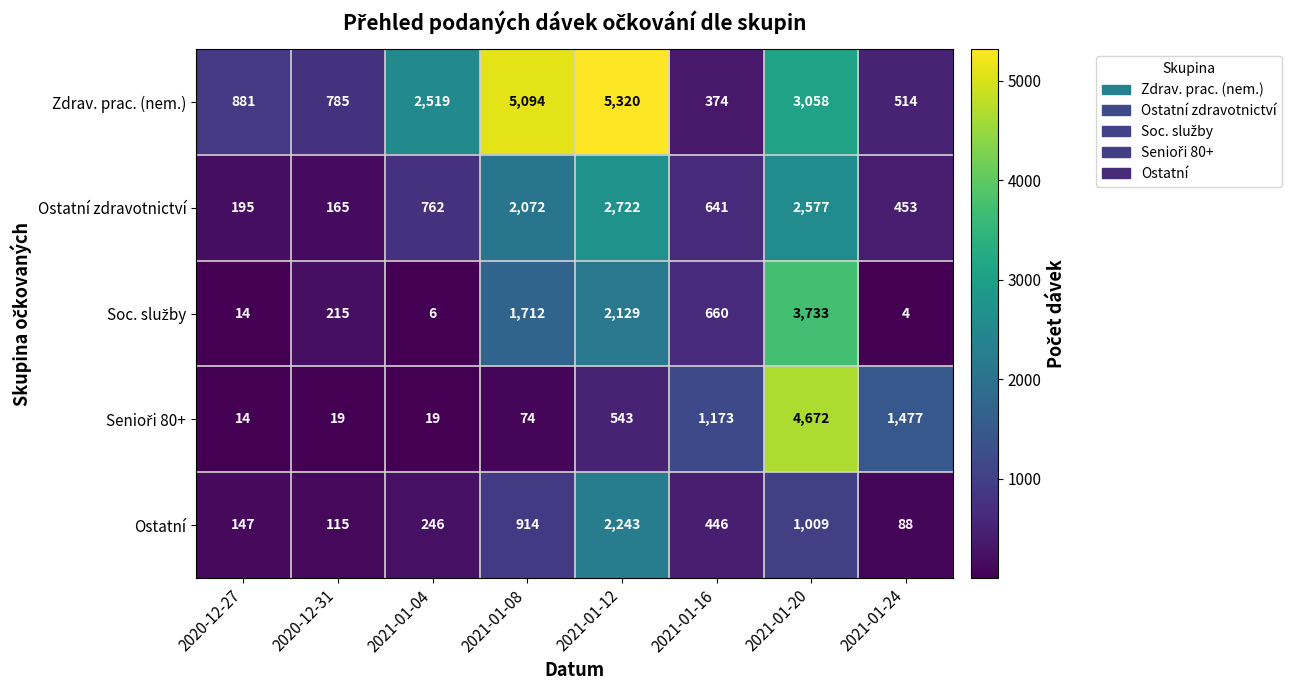

What is the minimum value shown in the chart?

4